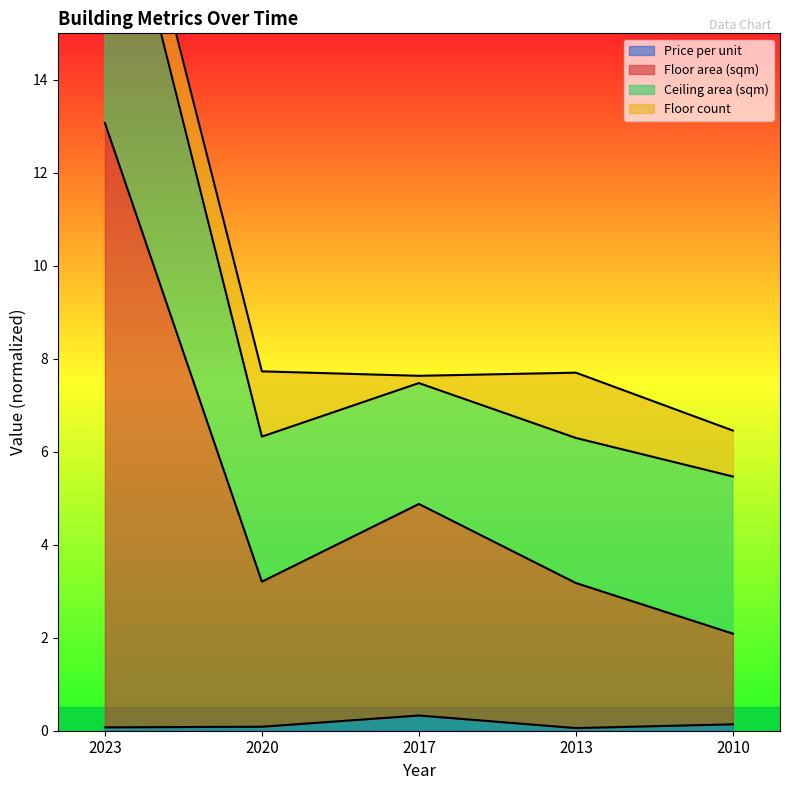

True or false: Floor area (sqm) and Price per unit intersect in this chart.

False